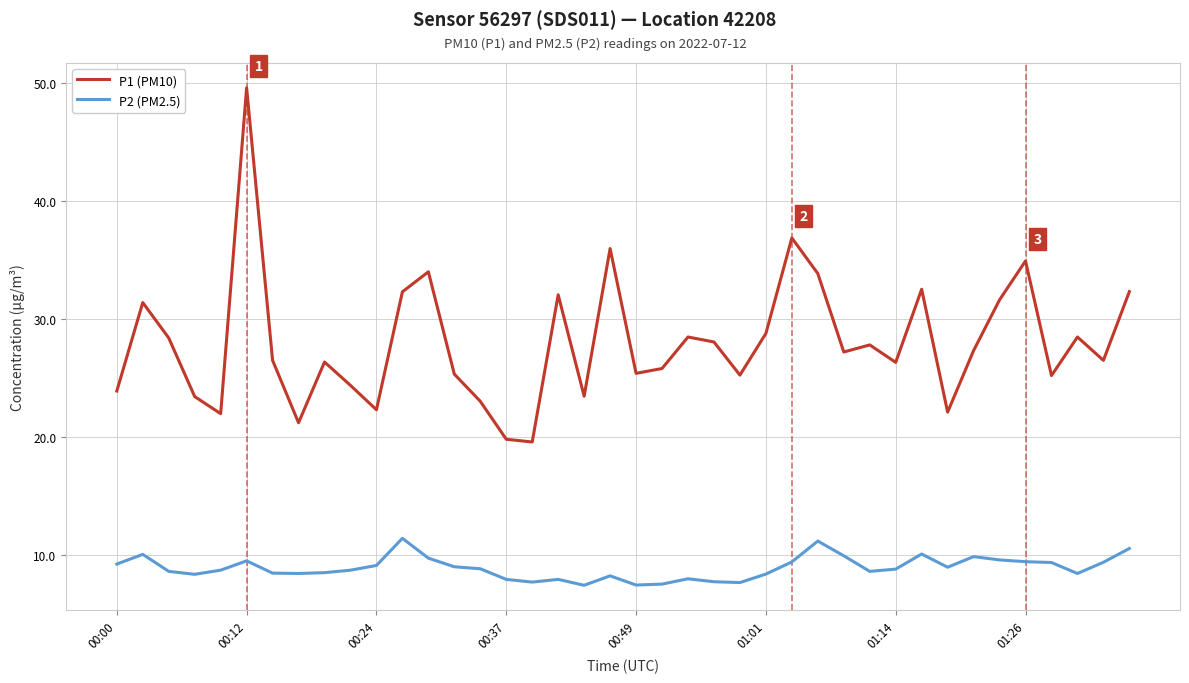

Which series has the largest range (max minus min)?

P1 (PM10)